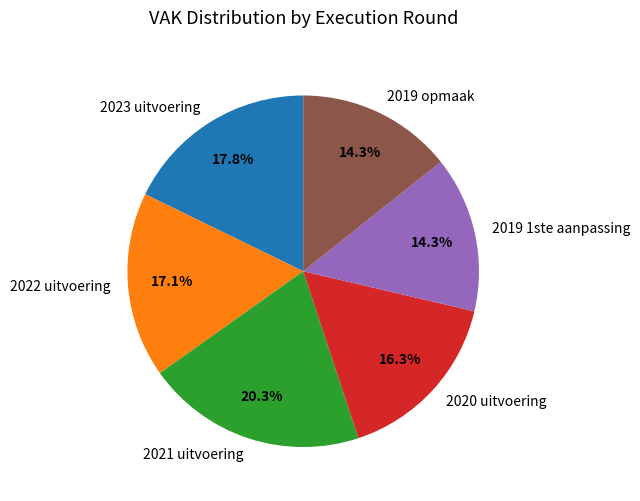

Which slice is the largest?

2021 uitvoering